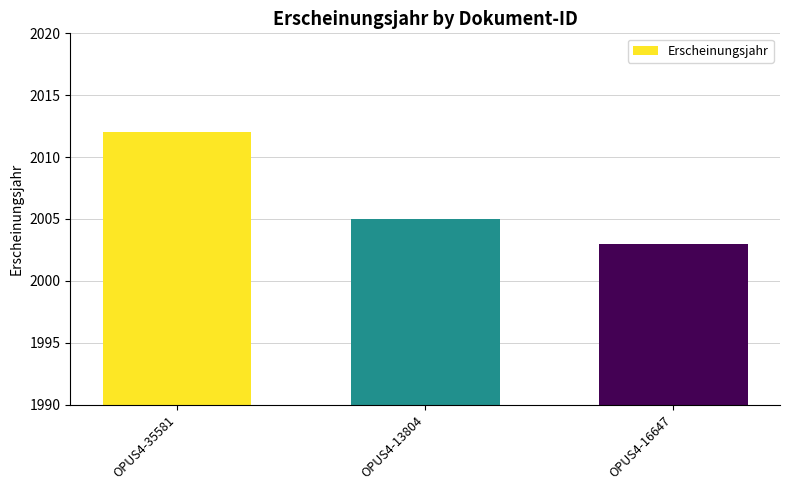

Which category has the lowest value across all series?

OPUS4-16647